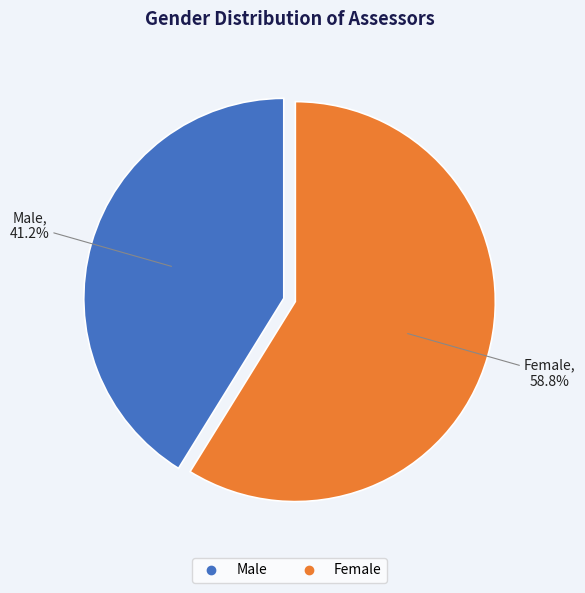

Rank the categories by value from lowest to highest.

Male, Female